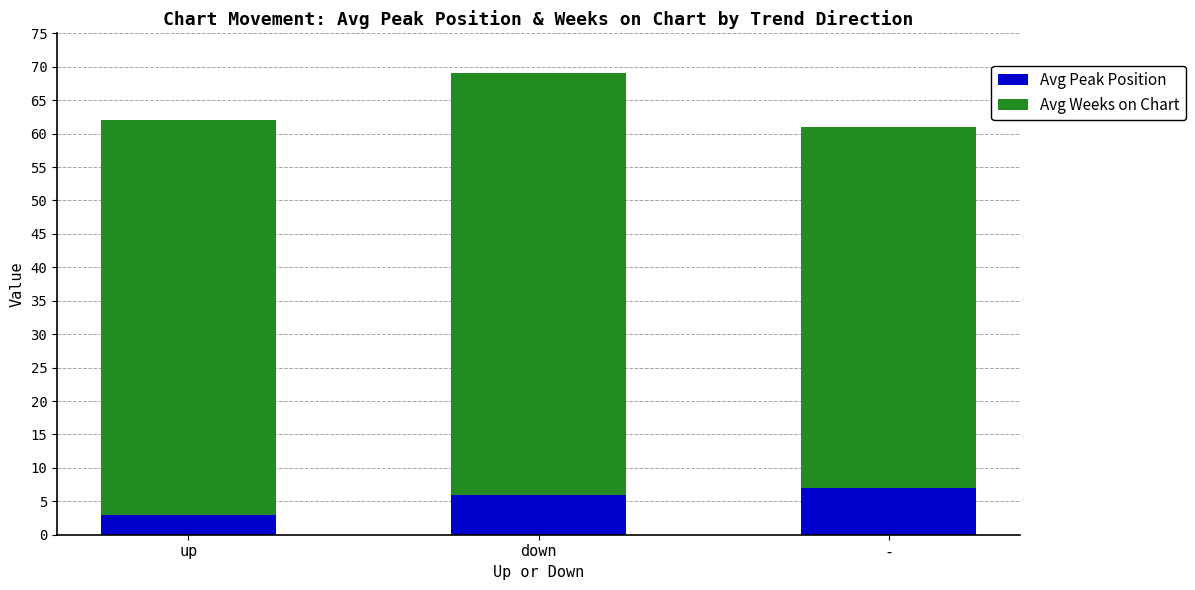

What is the difference between the second highest and minimum values in the Avg Peak Position series?

3